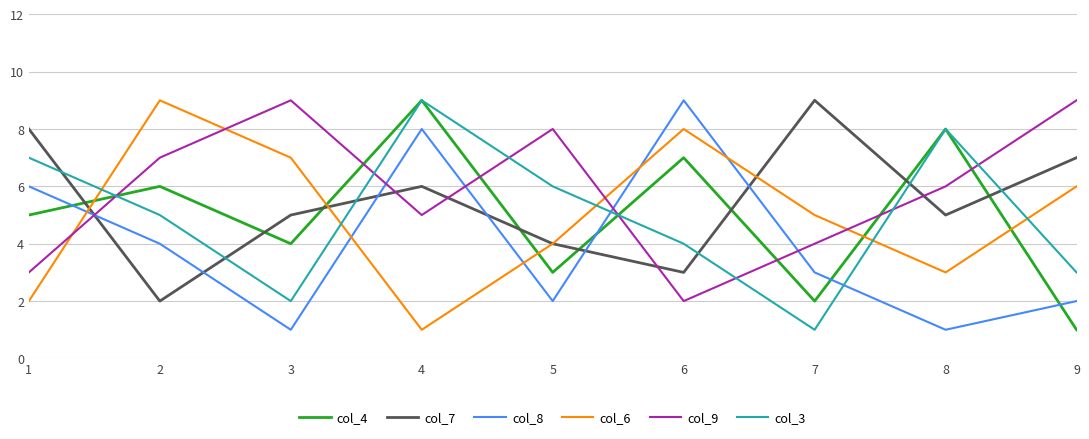

How many categories are shown in the chart?

9